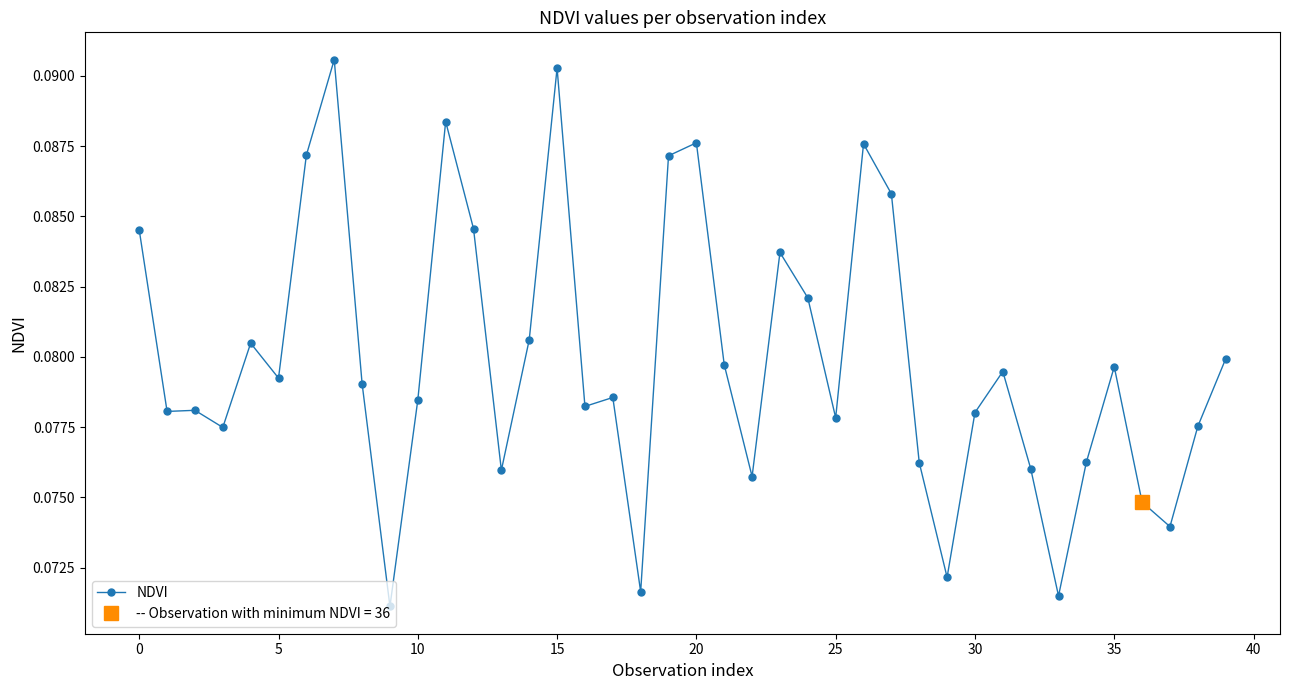

What is the label of the 5th point from the right?

35